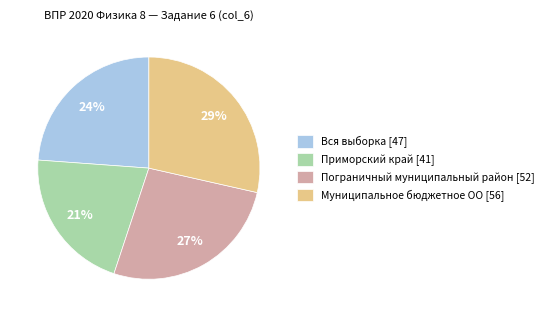

Is there a majority slice in this chart?

No